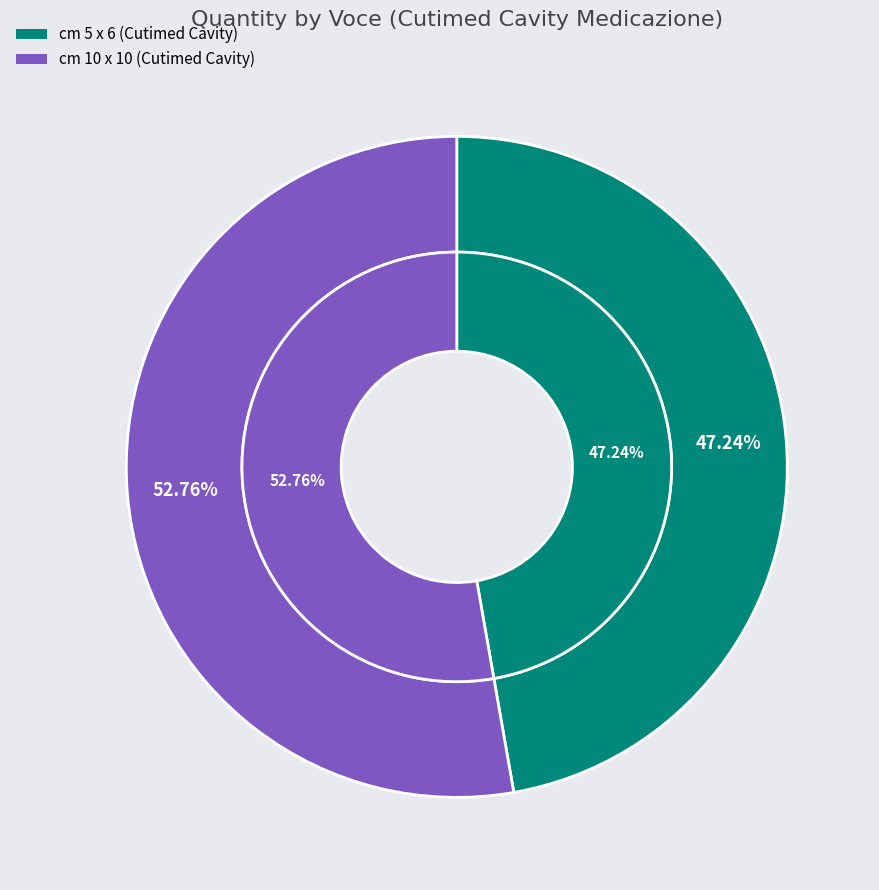

Which slice represents more than half of the pie?

2